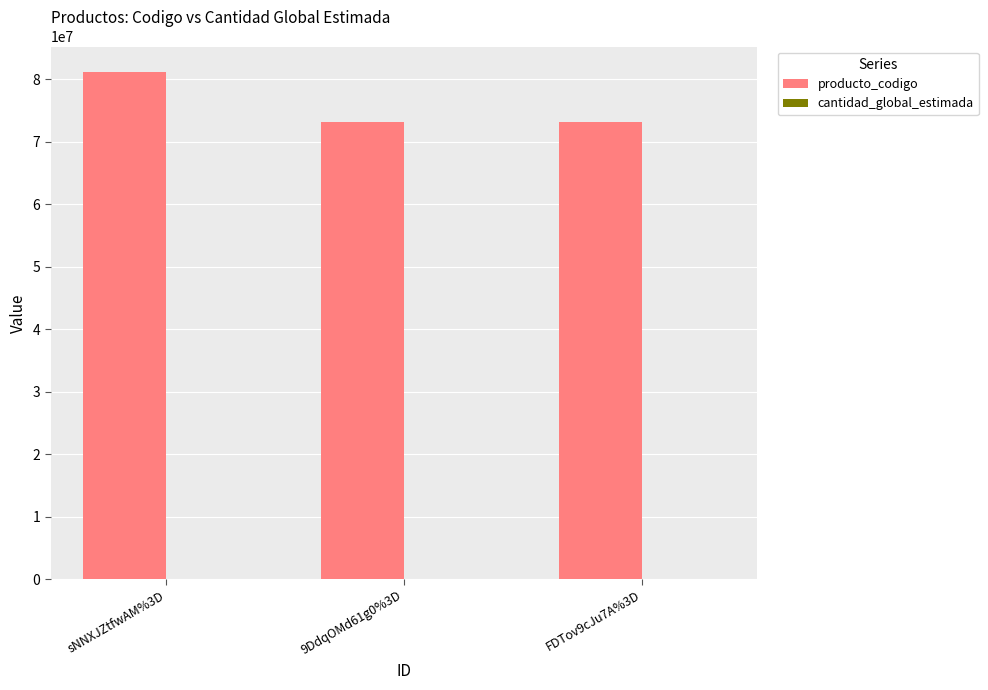

How many series are shown in this chart?

2